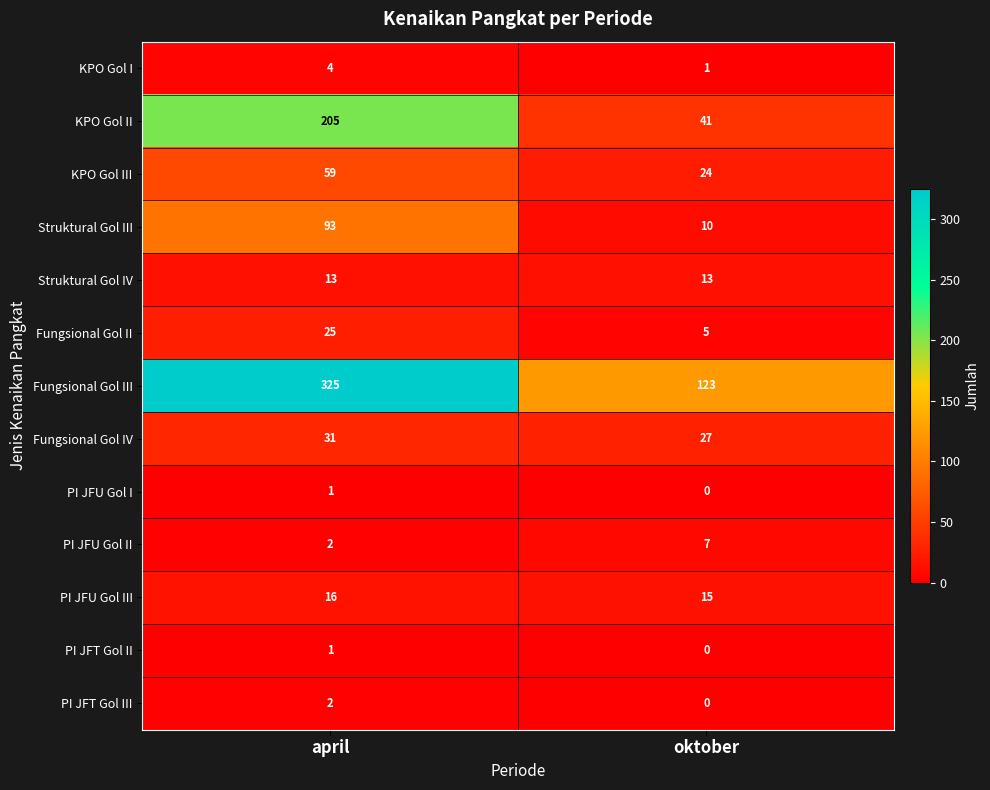

Where is KPO Gol III nearest to the value 41?

oktober